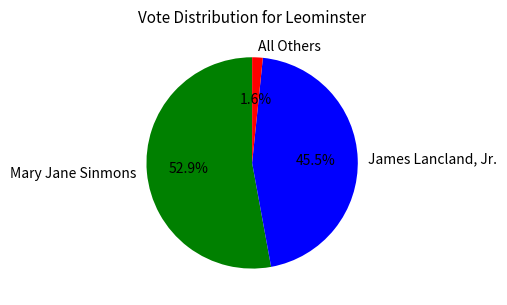

How many slices are in this pie chart?

3